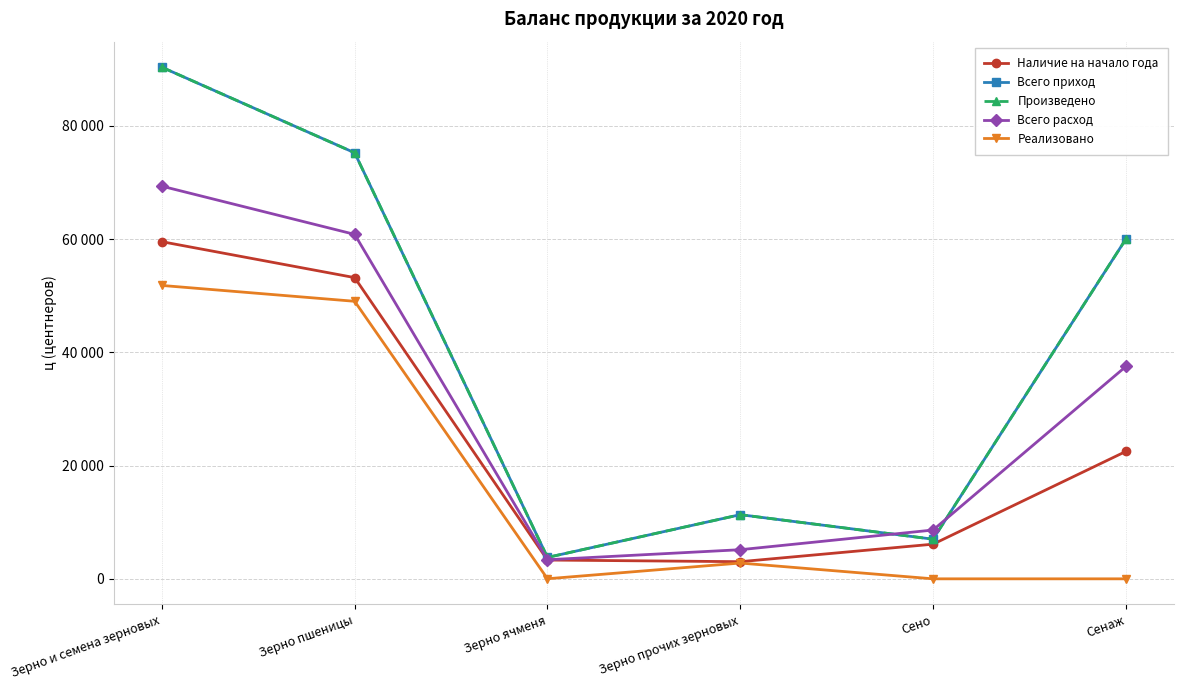

Does the chart have visible grid lines?

Yes